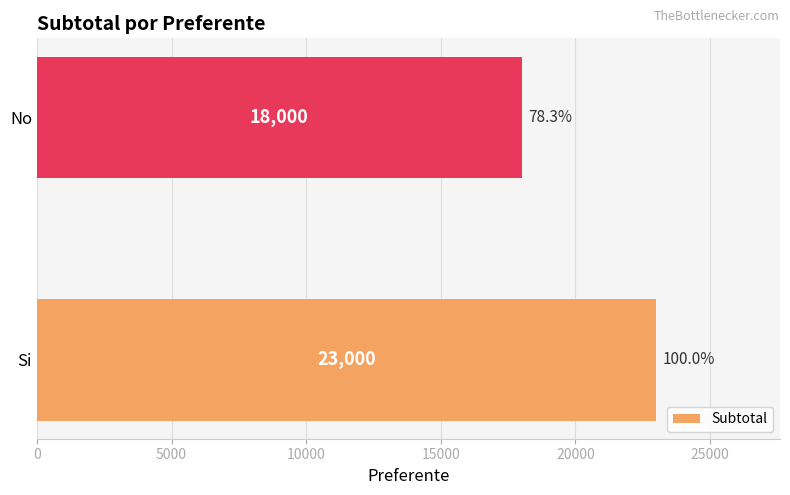

What is the smallest value displayed?

18000